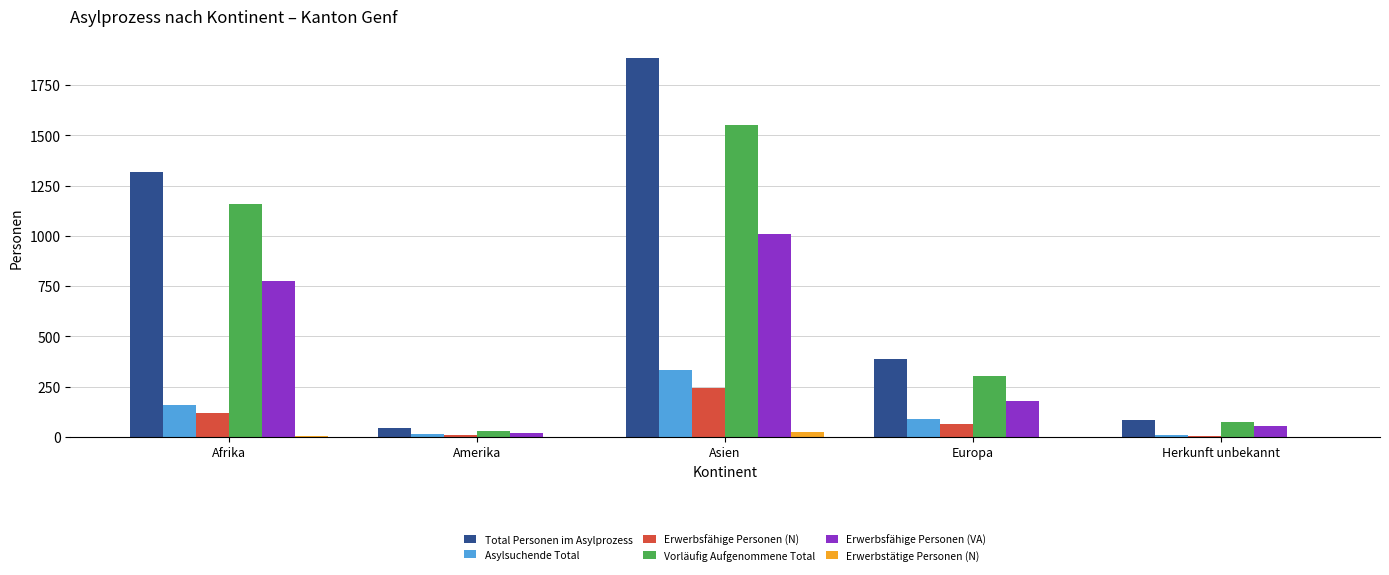

What is the spread (max minus min) of values at Herkunft unbekannt?

81